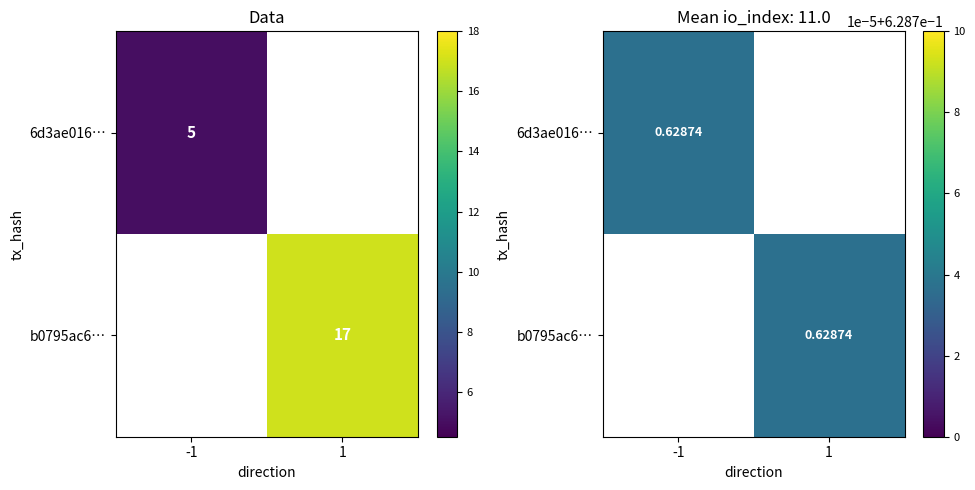

Reading left to right, list all the values displayed in this chart.

6d3ae016cb92bcef4d9203707e80758b4b7ec1e: direction=-1.0	io_index=5.0	value=0.6
b0795ac6761a0657953fa5523658ebcc1fa31e8: direction=1.0	io_index=17.0	value=0.6